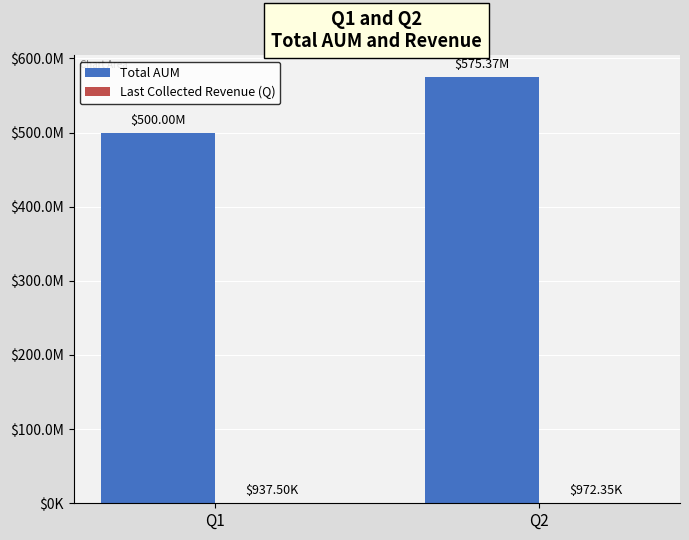

At Q2, list the series in order from smallest to largest.

Last Collected Revenue (Q), Total AUM